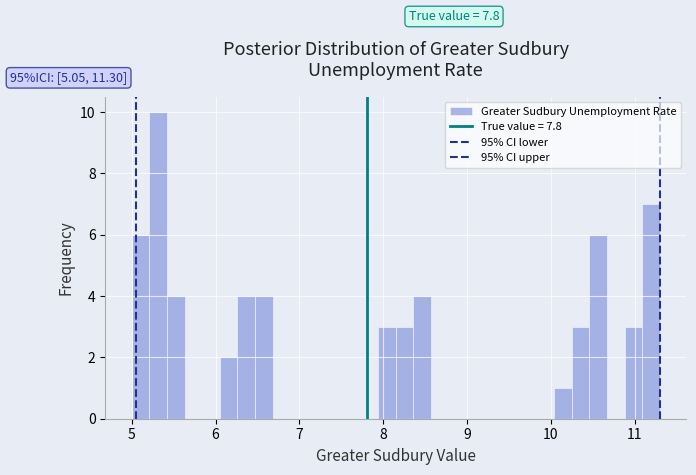

Around what value on the x-axis is the tallest bar? Give the approximate position of its centre, as read against the axis.

5.3